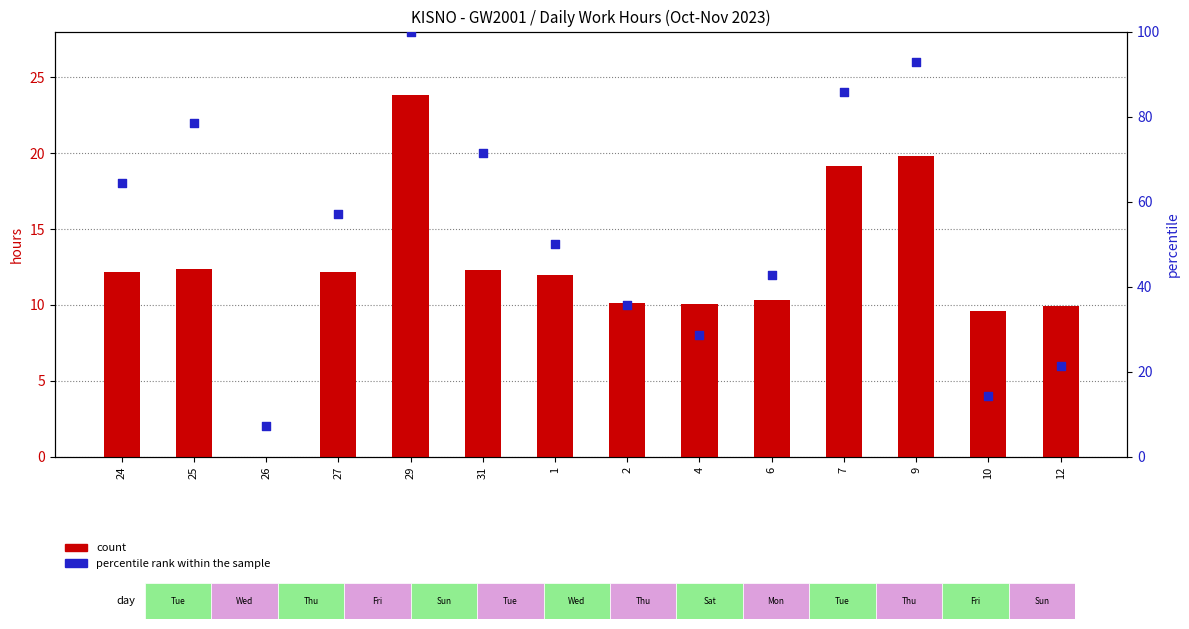

Which series contains the lowest Y value?

count